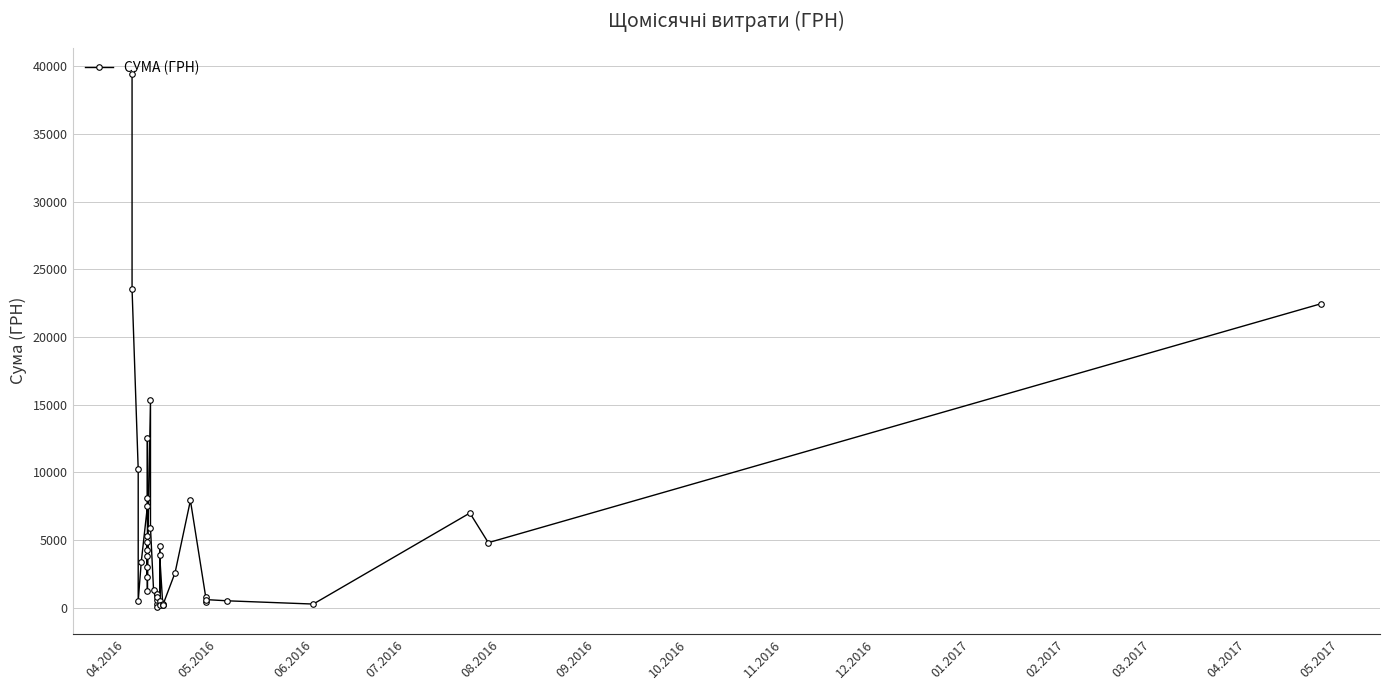

How many lines are shown in the chart?

1